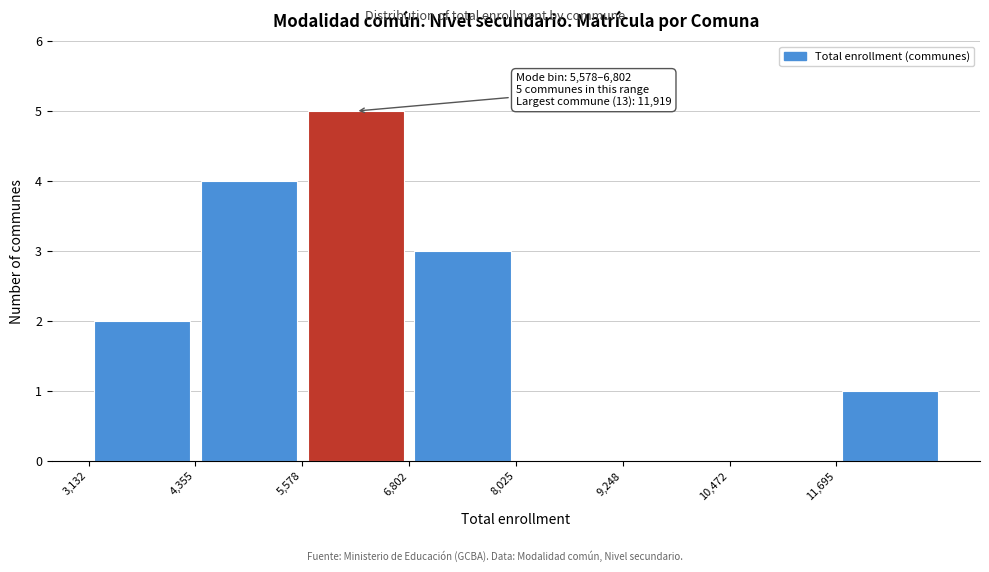

Over which range of the x-axis is the bar tallest?

5600 to 6800